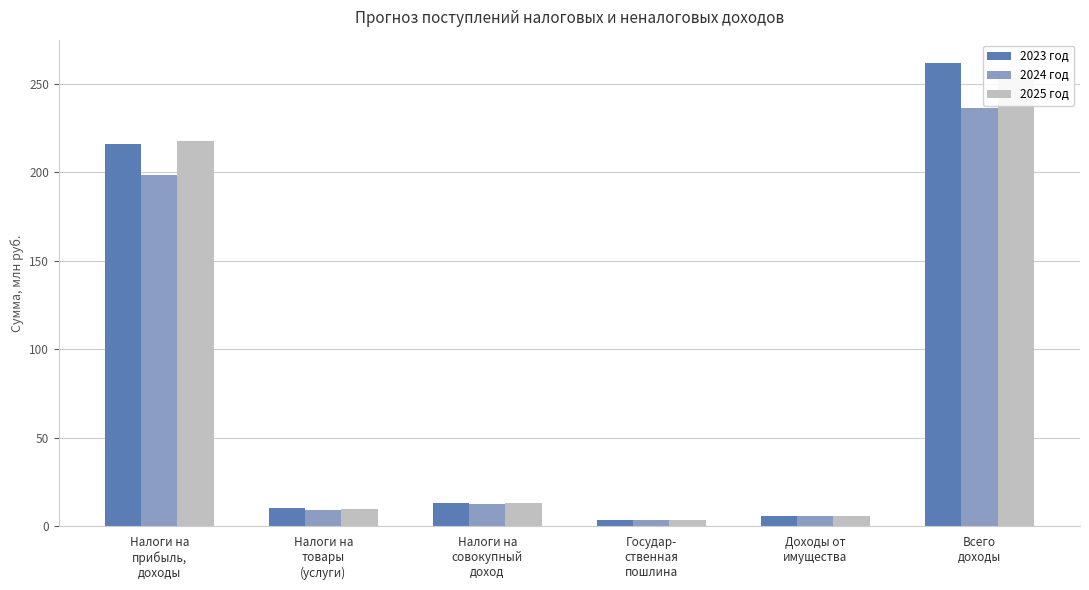

At which label does 2024 год reach its minimum?

Государ-
ственная
пошлина